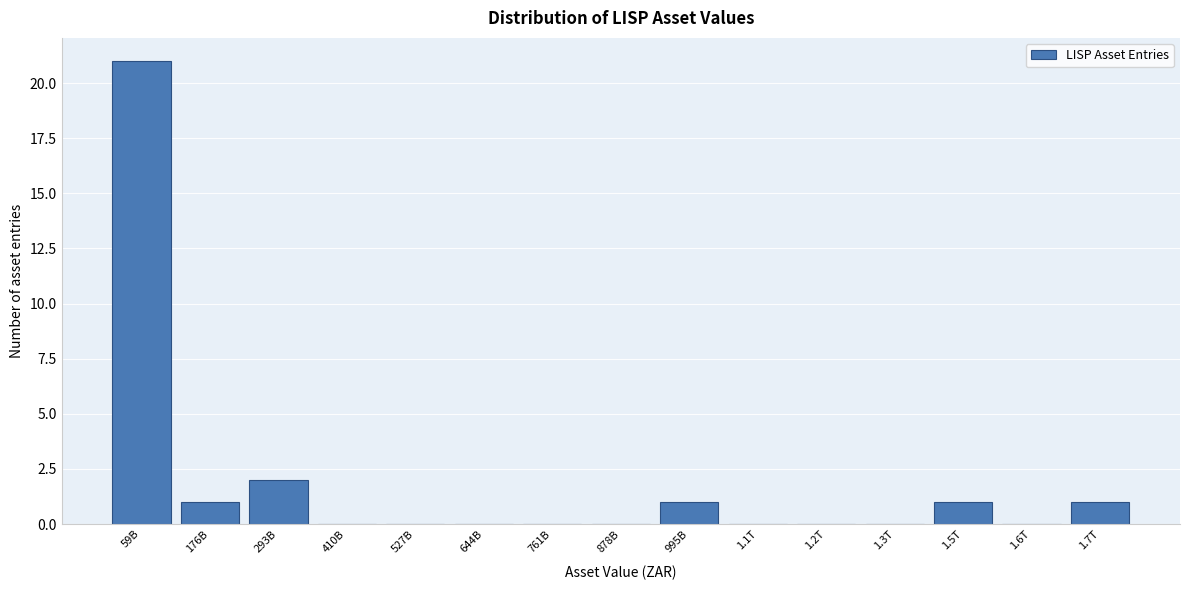

Reading left to right, extract all data points from this chart.

59B=21	176B=1	293B=2	410B=0	527B=0	644B=0	761B=0	878B=0	995B=1	1.1T=0	1.2T=0	1.3T=0	1.5T=1	1.6T=0	1.7T=1